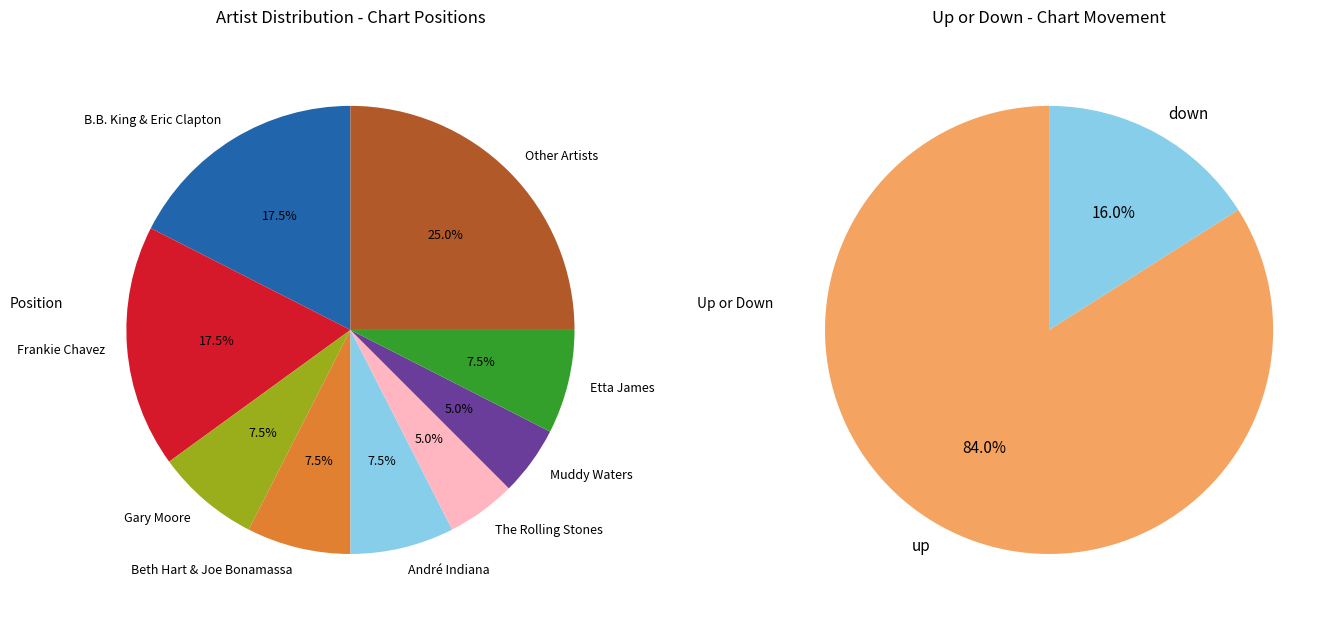

Do up and down together represent more than half of the pie?

Yes